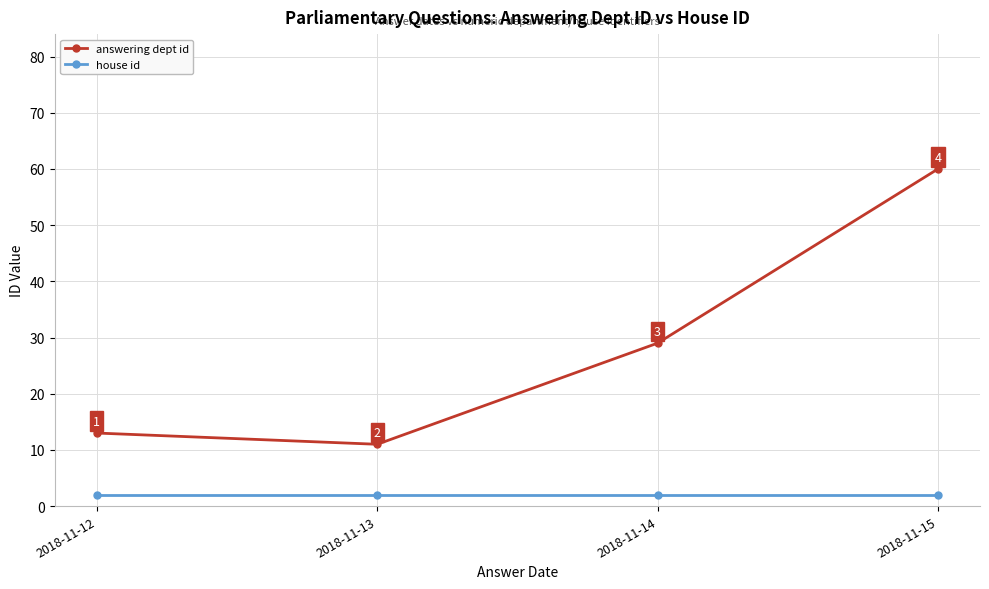

True or false: house id has a value of 2 at 2018-11-12.

True